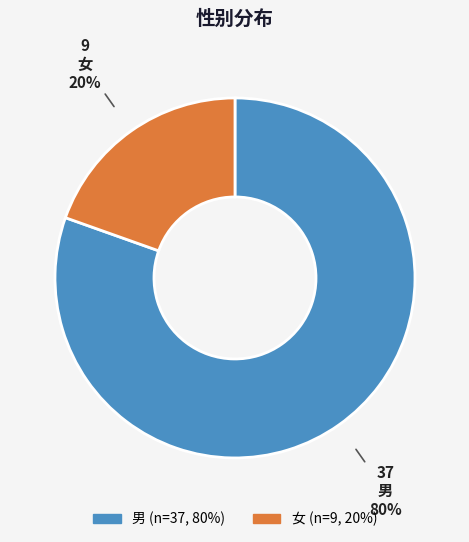

Is there any slice that represents more than half of the pie?

Yes